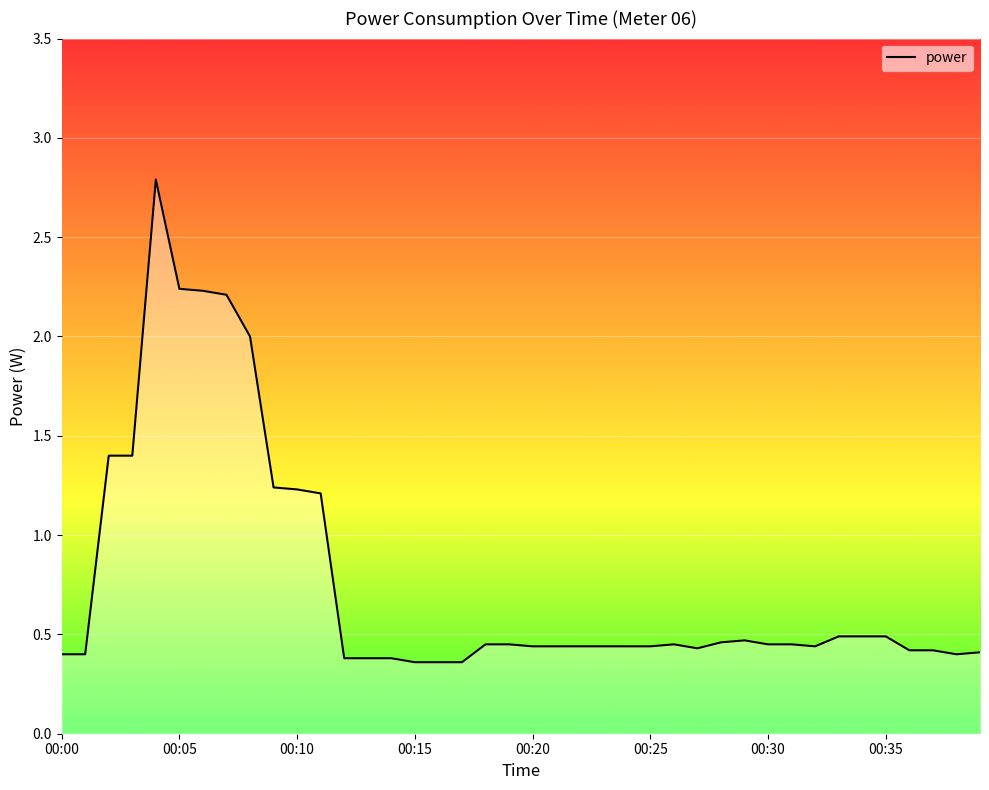

Count the number of categories in the chart.

40